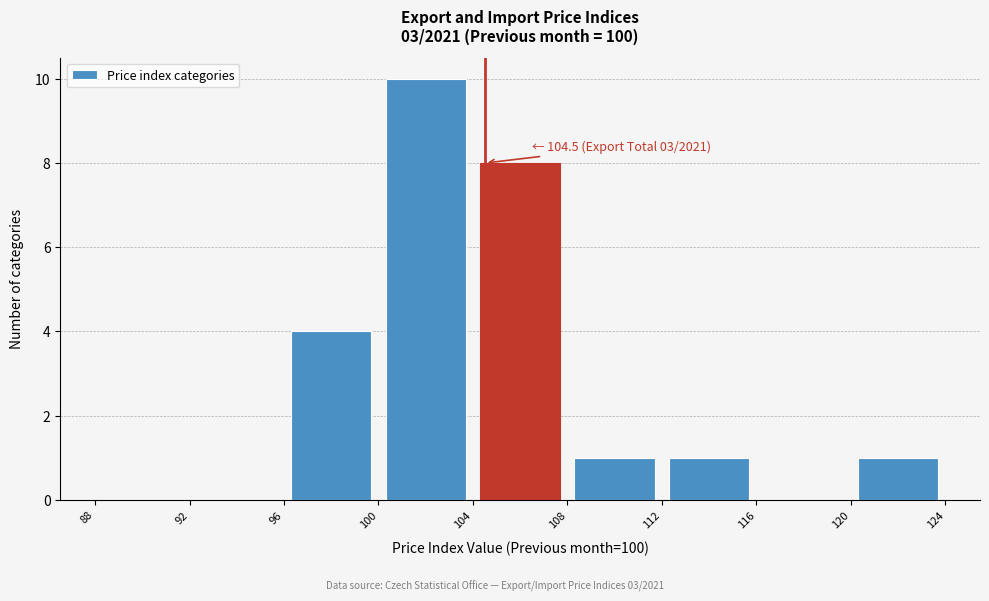

Which range on the x-axis has the tallest bar?

100 to 104